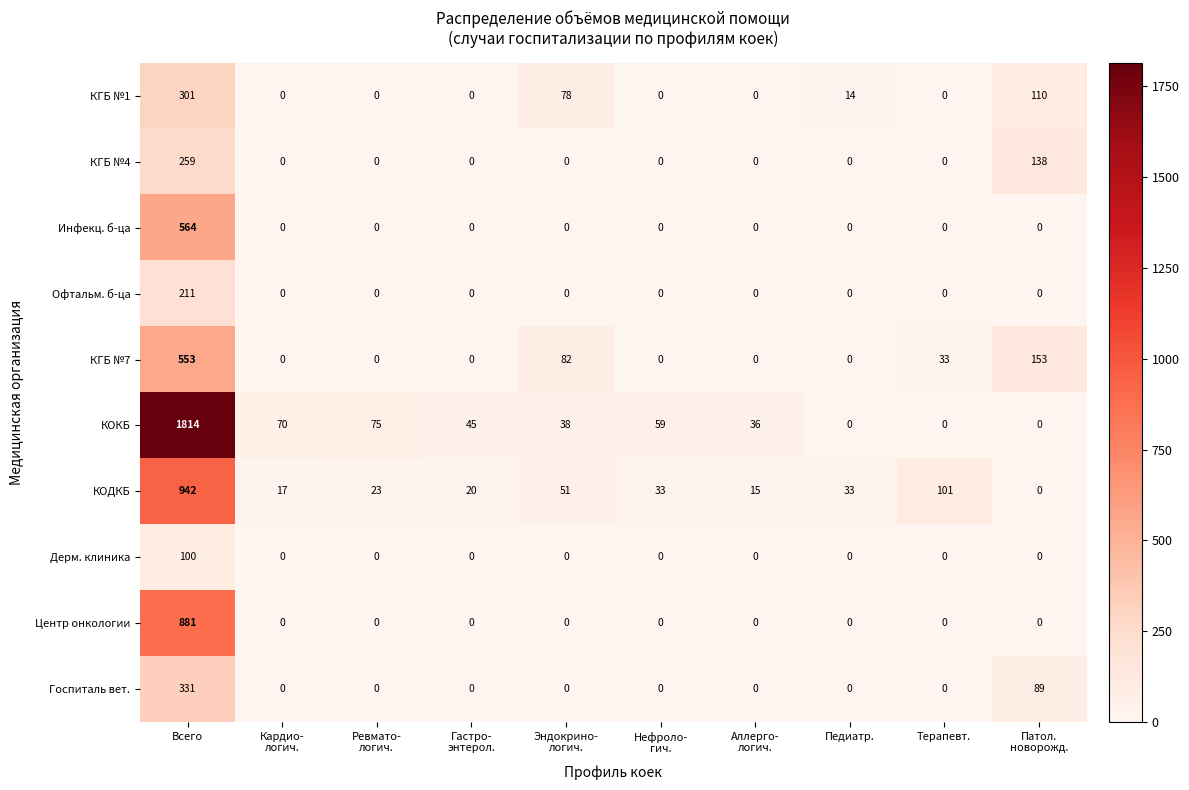

At which category is the sum across all series the highest?

Всего